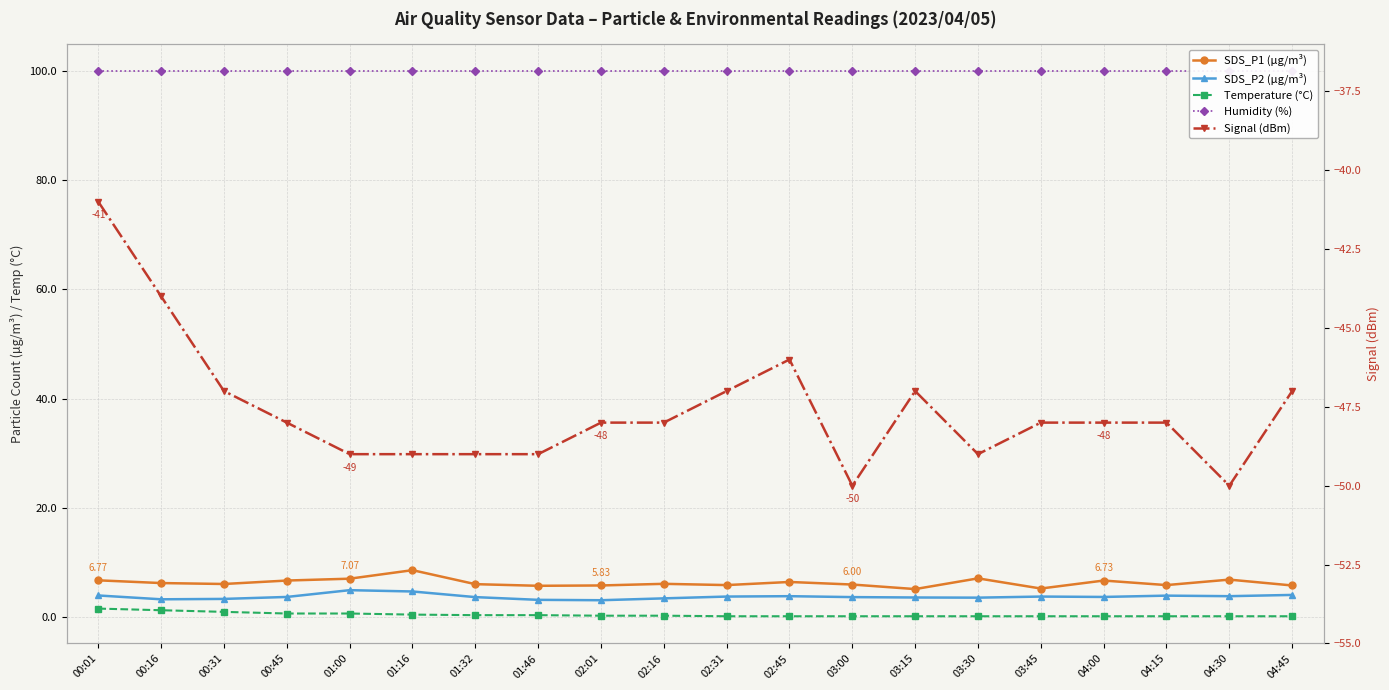

The SDS_P1 (µg/m³) series shows 4.0 at 02:01. True or false?

False